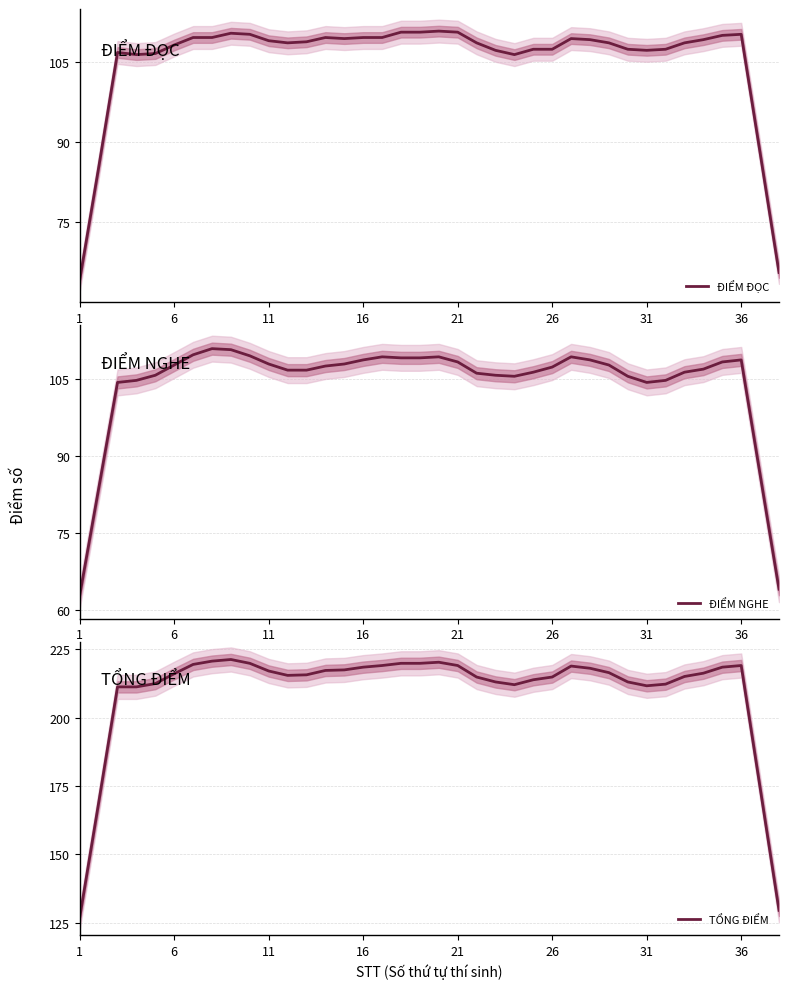

In ĐIỂM NGHE, how many points are lower than both neighbors (excluding endpoints)?

2